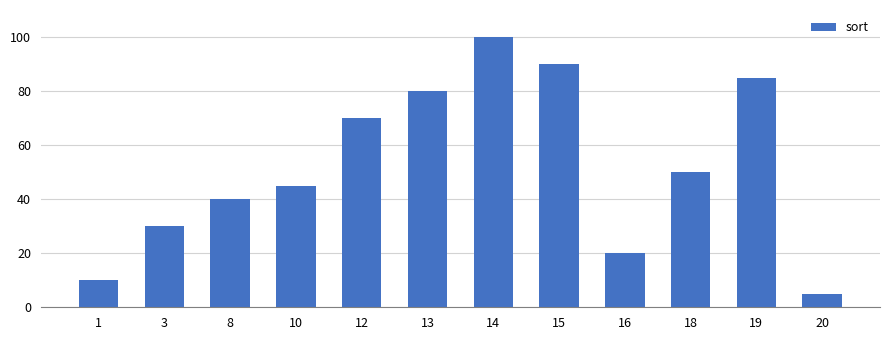

How many distinct data groups are displayed?

1